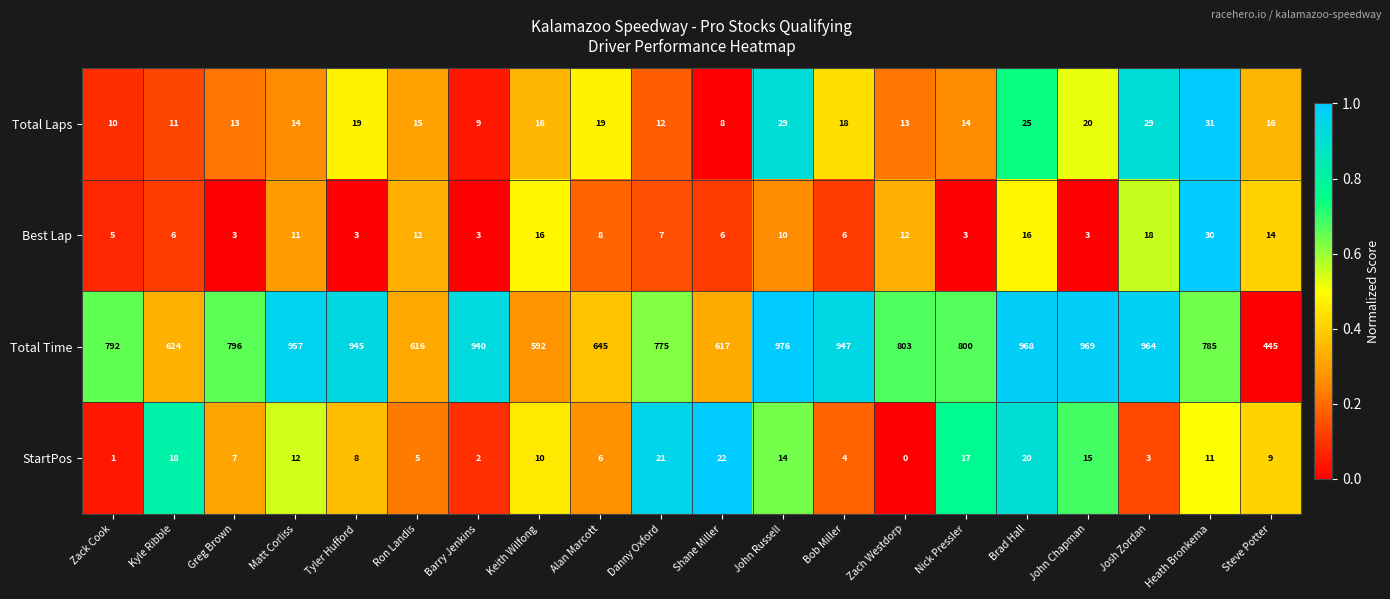

What is the difference between the second highest and second lowest values in the Best Lap series?

15